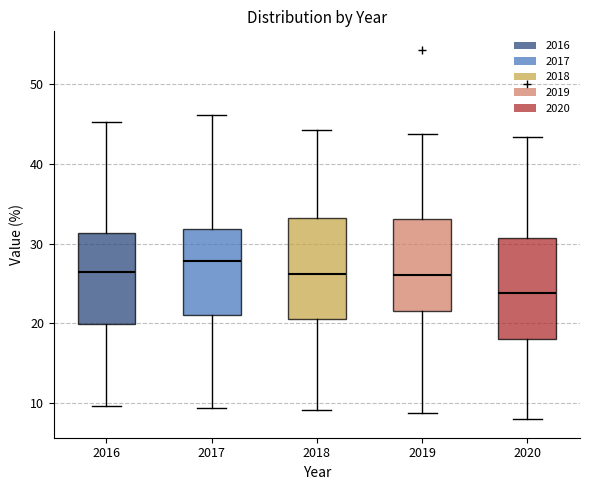

Which box has the lowest median line?

2020